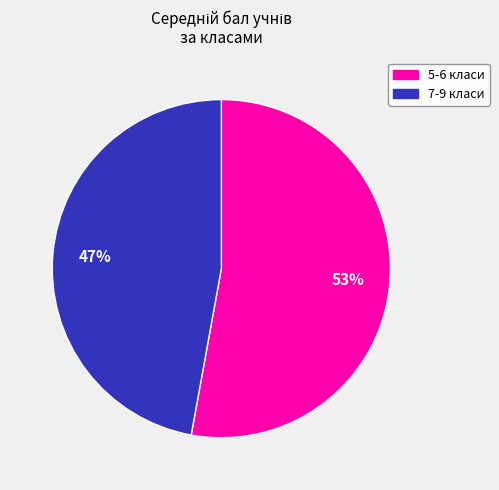

To the nearest percent, what is the average slice percentage?

50%